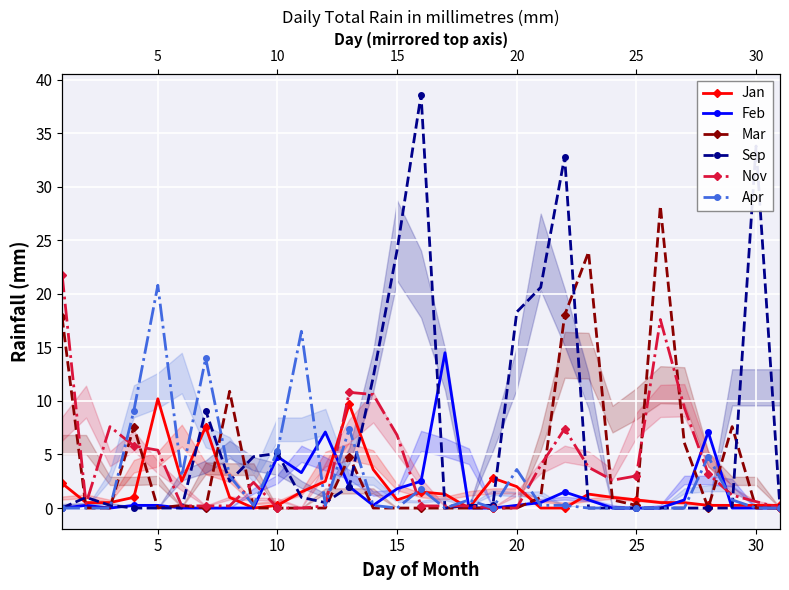

Is the value of Sep at 19 greater than the value of Jan at 27?

Yes